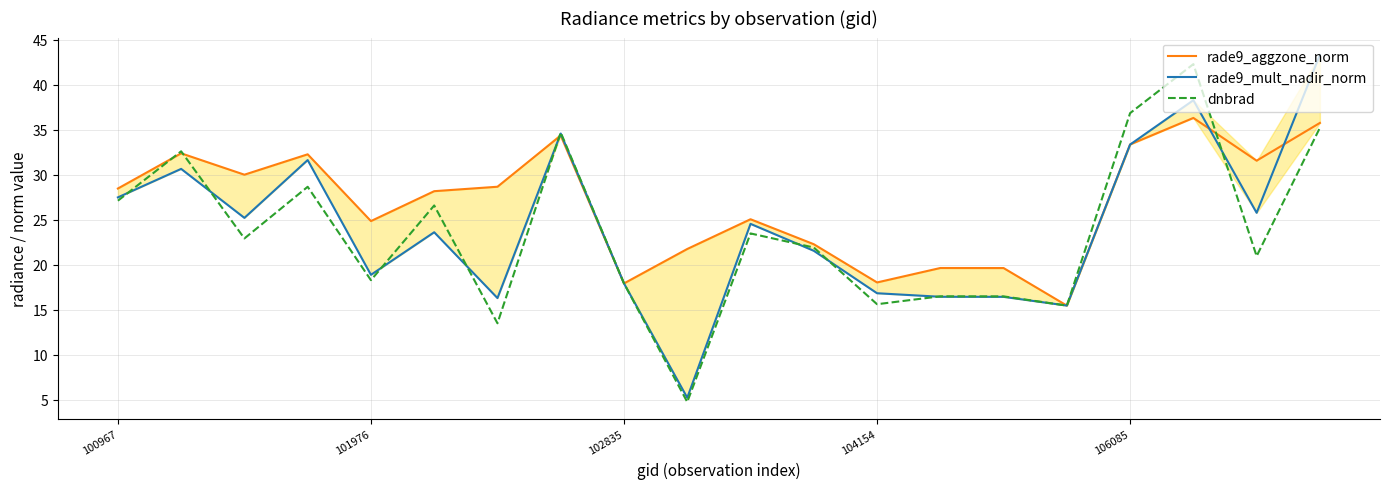

What is the minimum value for dnbrad?

4.7